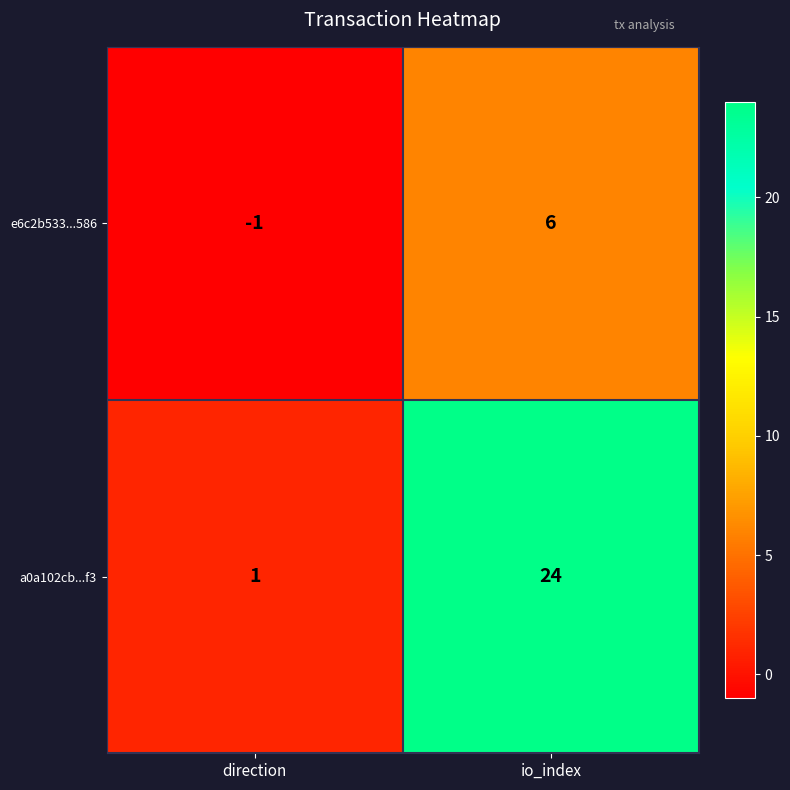

How many series are shown in this chart?

2